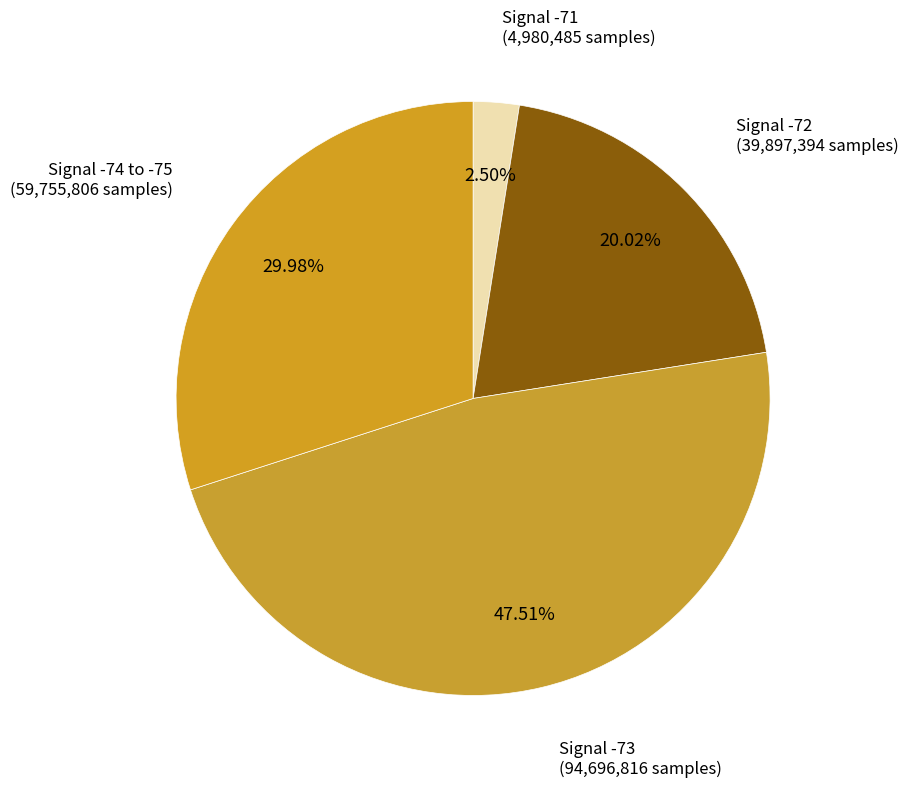

Between Signal -72 and Signal -74 to -75, which is larger?

Signal -74 to -75